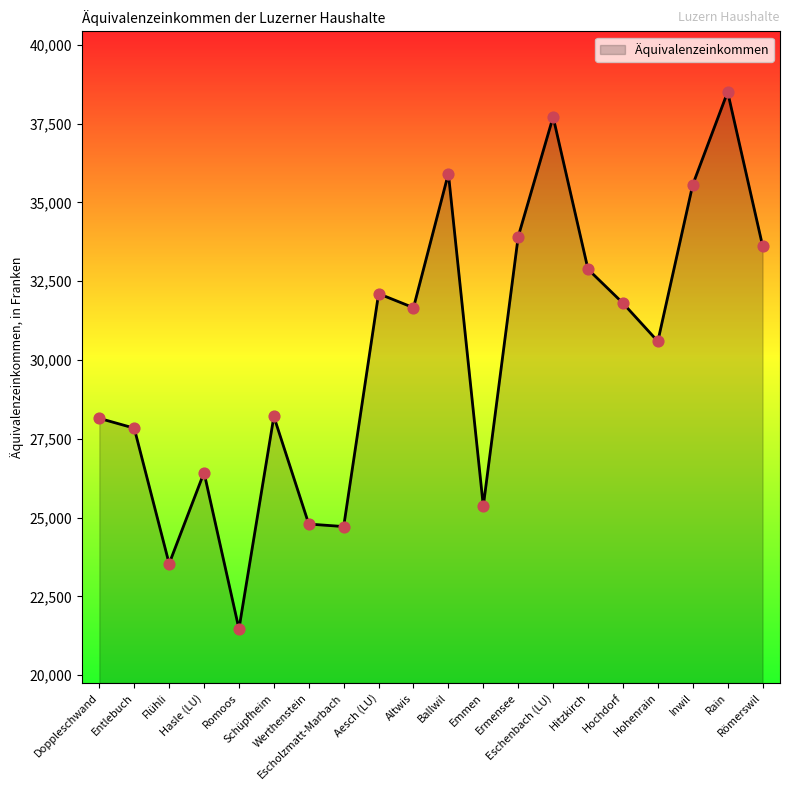

What is the change in value from Werthenstein to Eschenbach (LU)?

+12916.8